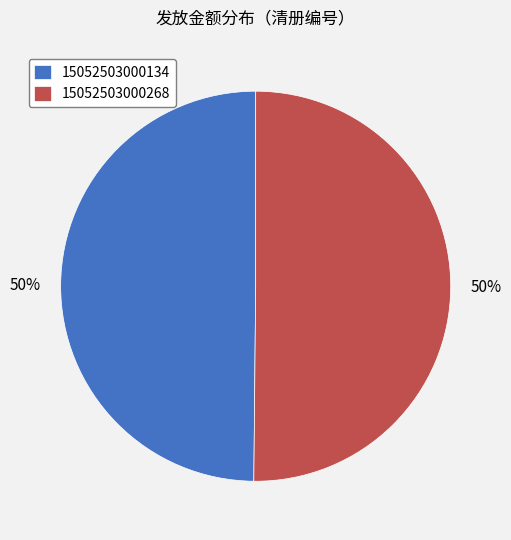

To the nearest percent, what is the combined percentage of 15052503000134 and 15052503000268?

100%